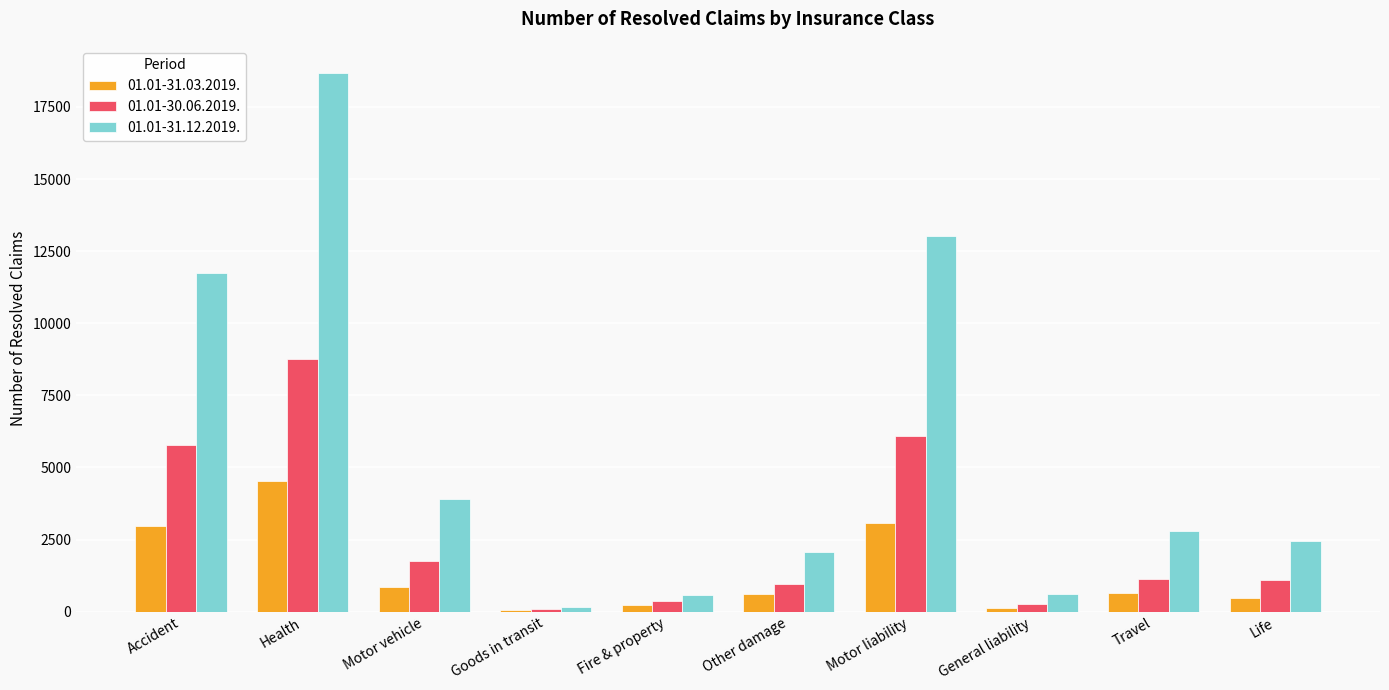

Which series has the largest total across all categories?

01.01-31.12.2019.